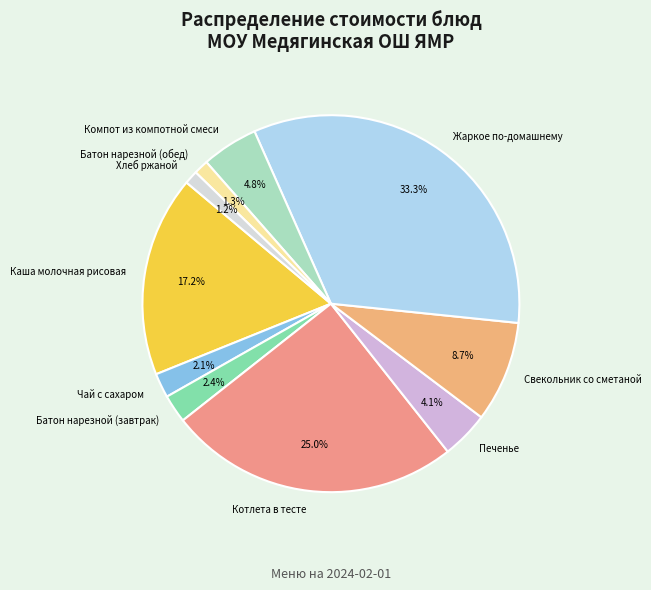

Is there any slice that represents more than half of the pie?

No